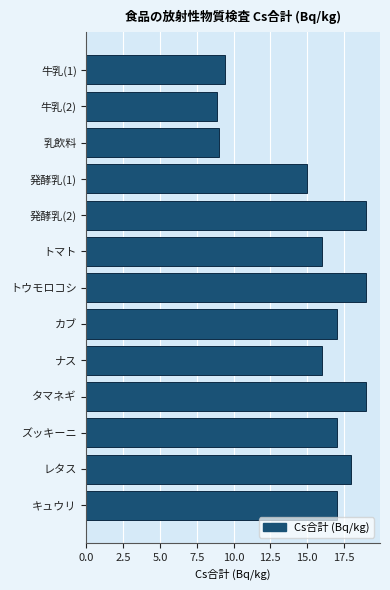

What is the average value?

15.4